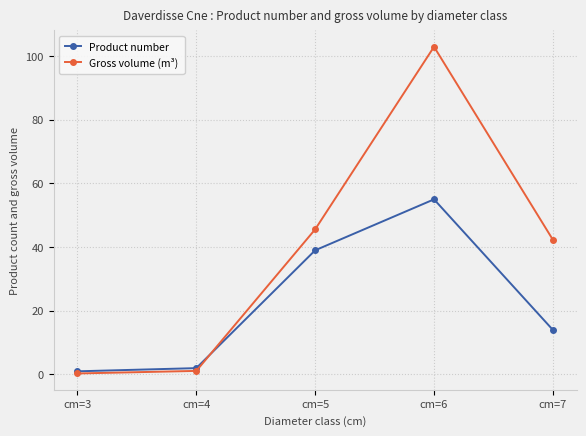

What is the sum of the Gross volume (m³) values at cm=5 and cm=3?

45.9